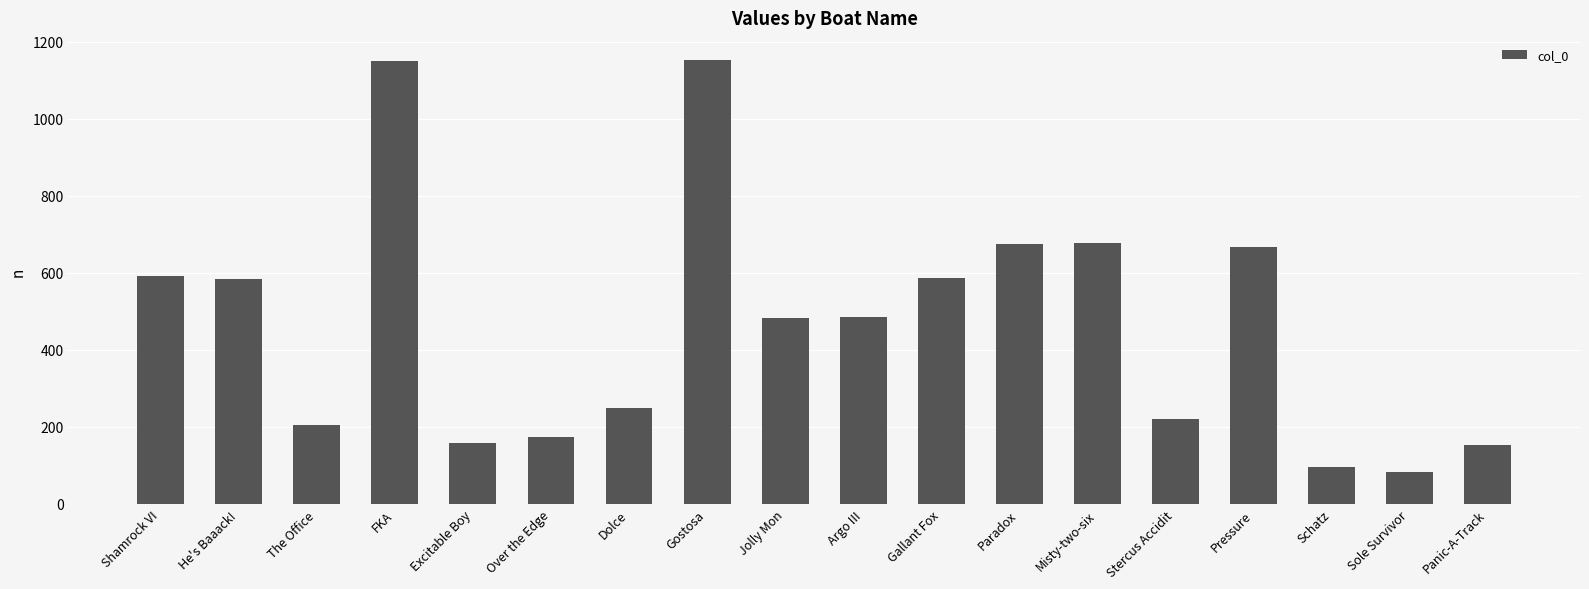

What is the label of the 1st bar from the right?

Panic-A-Track